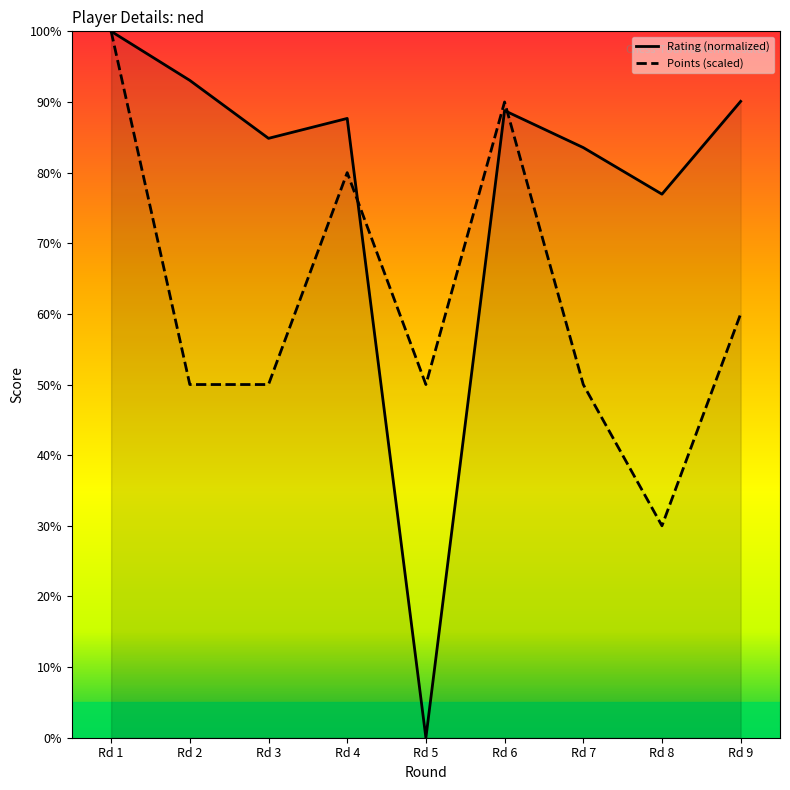

Which category has the highest value in the Rating (normalized) series?

Rd 1